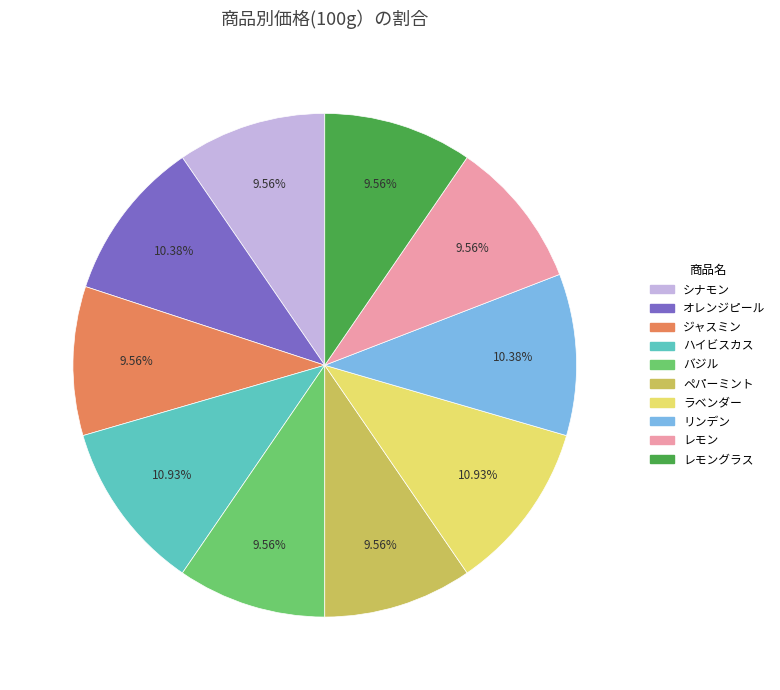

To the nearest percent, what is the average slice percentage?

10%